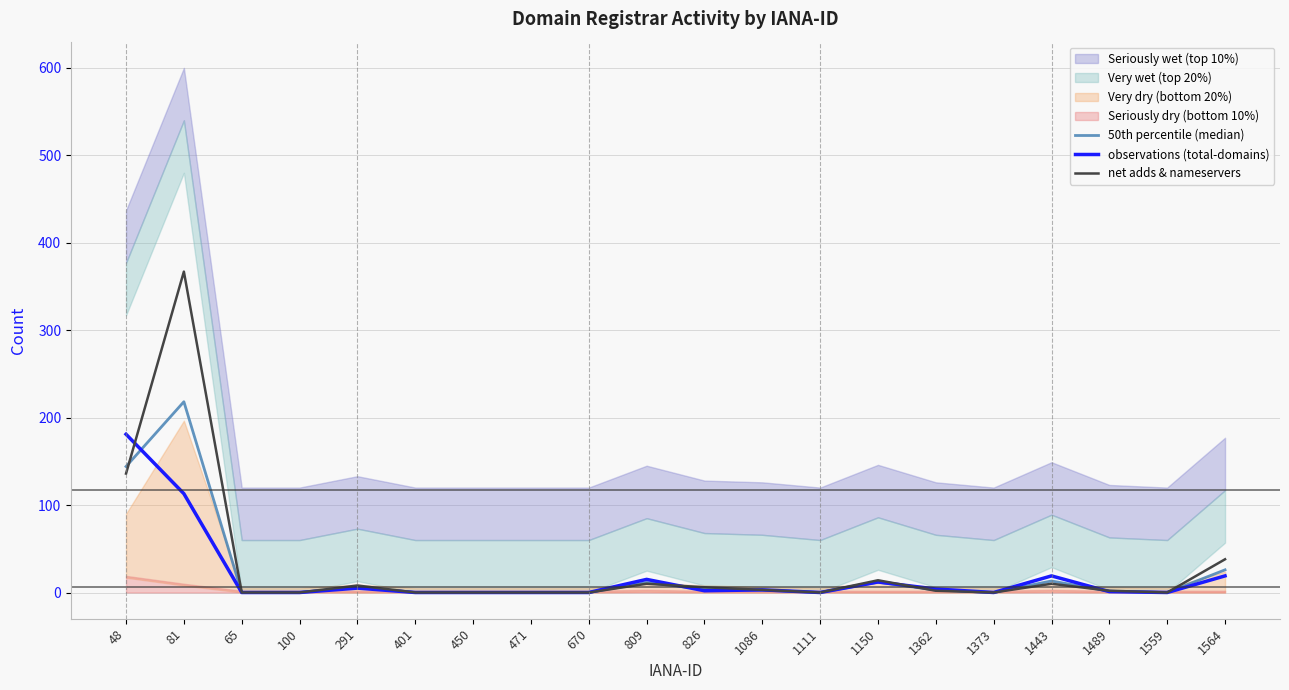

Rank the series by their average value, from highest to lowest.

net adds & nameservers, 50th percentile (median), observations (total-domains)